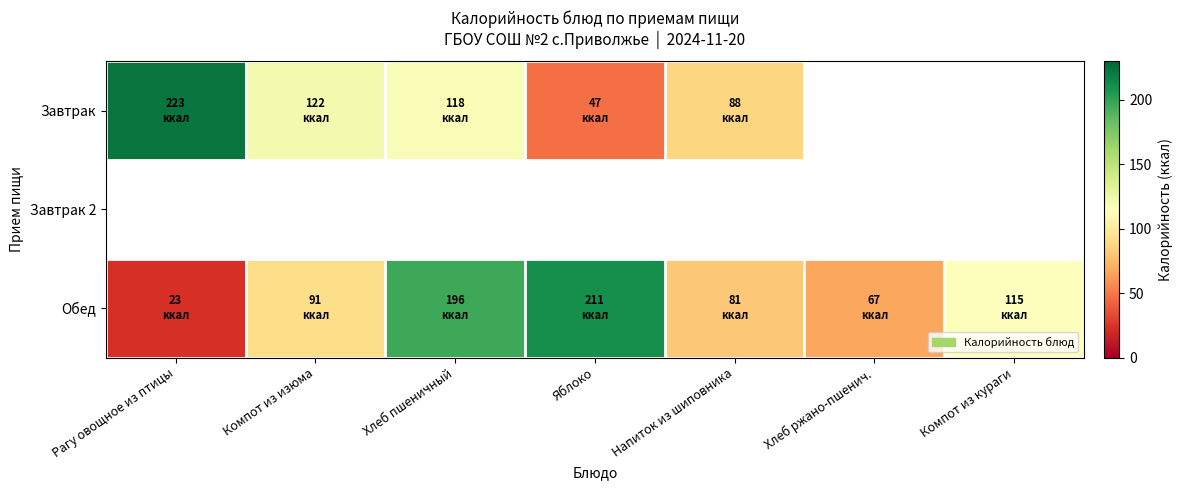

At how many categories does at least one series exceed 173?

3